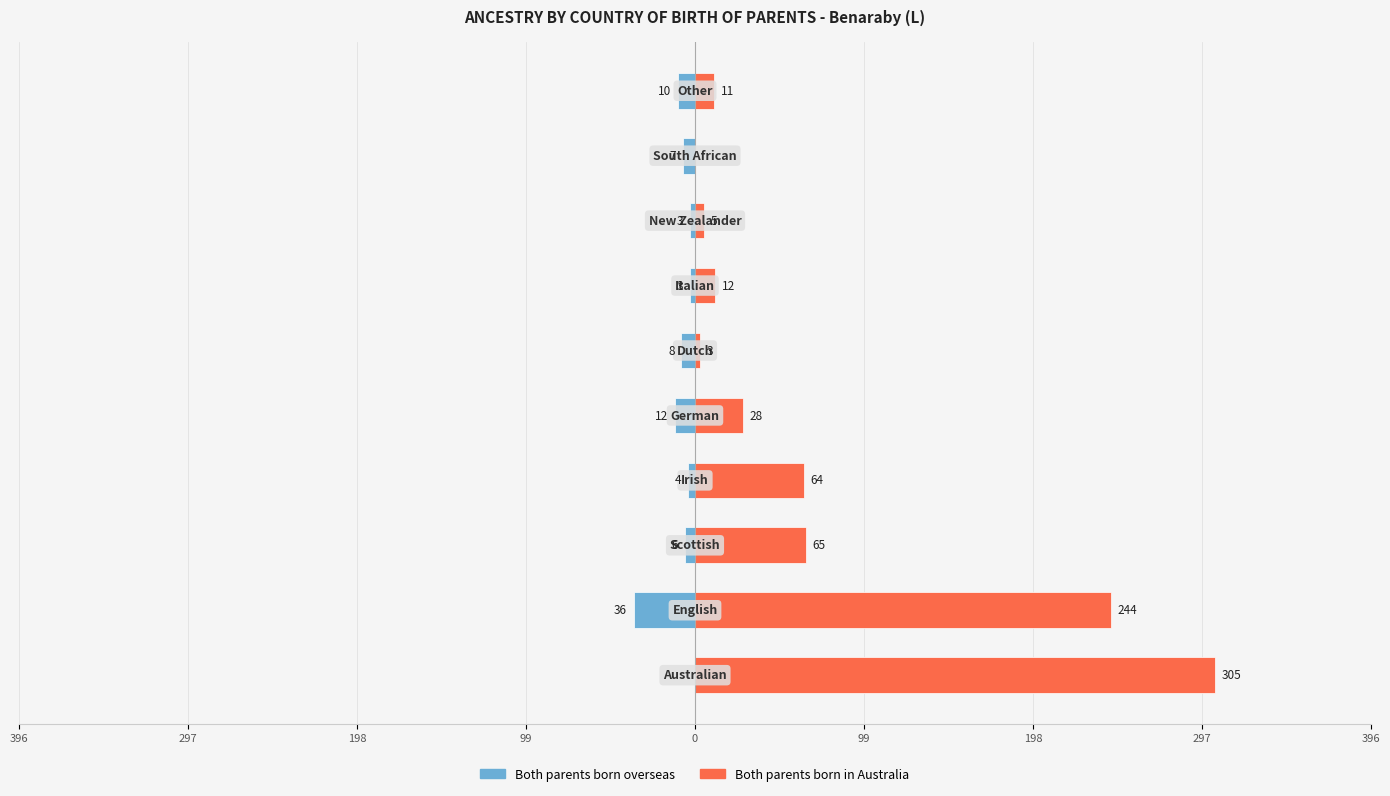

Rank the series at 198 from highest to lowest value.

Both parents born in Australia, Both parents born overseas